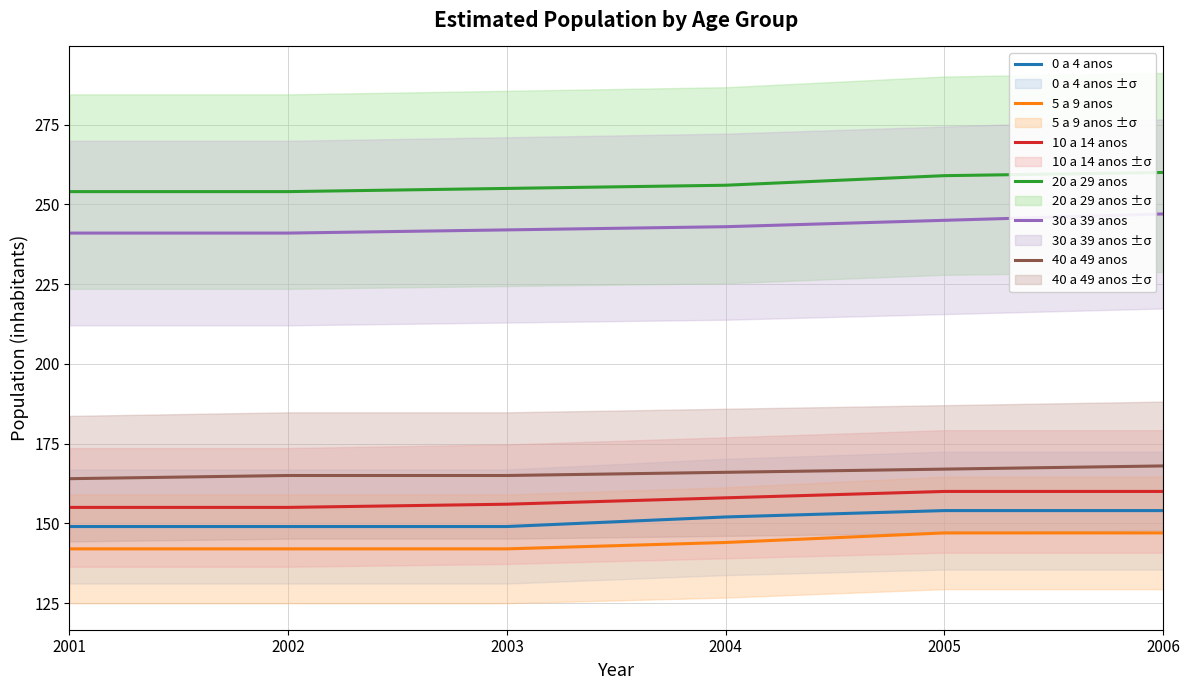

What is the sum of the 30 a 39 anos values at 2001 and 2005?

486